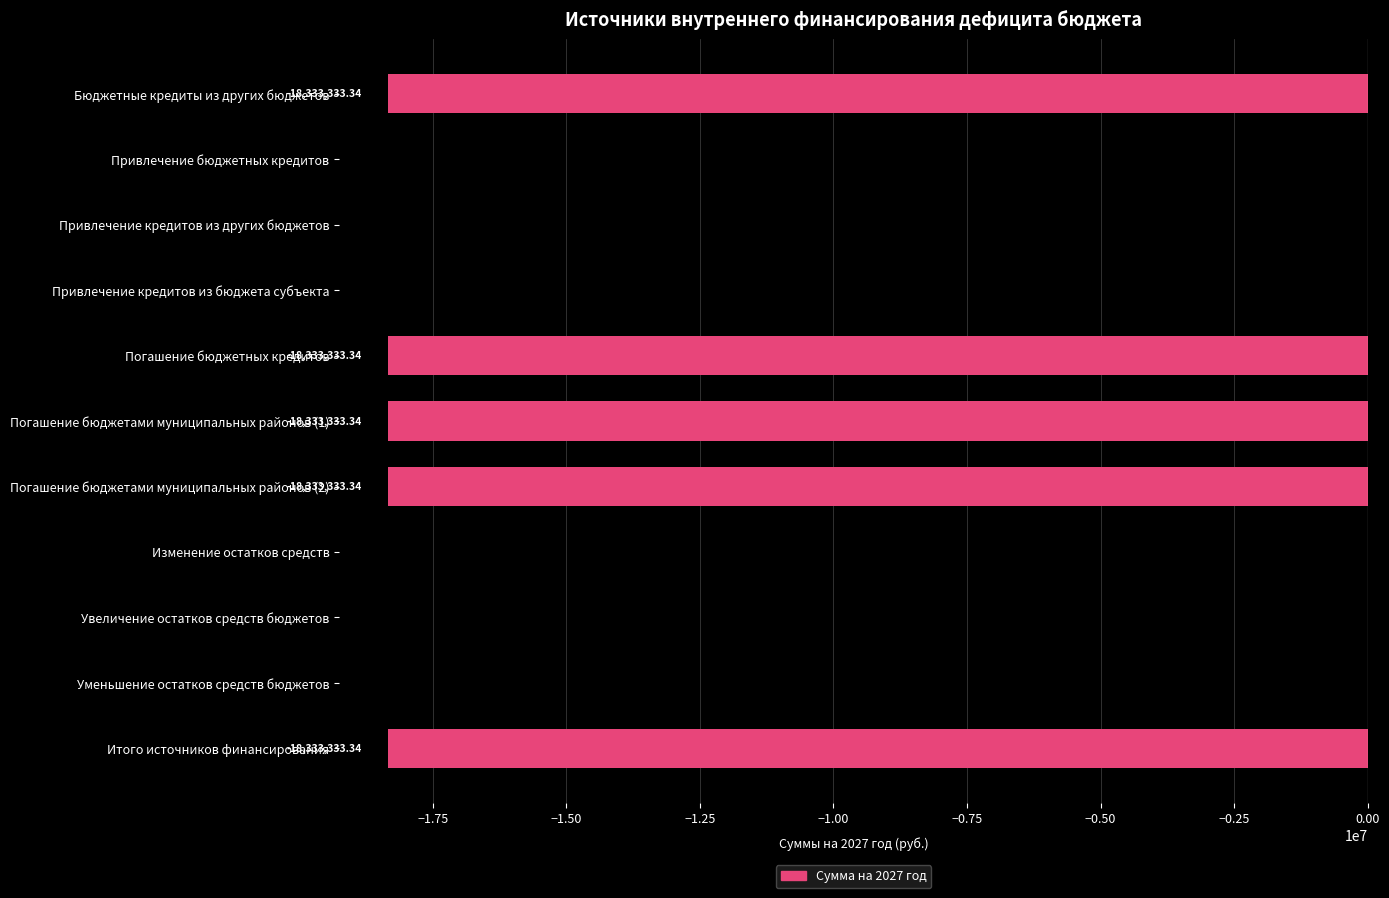

Which has a higher value, Уменьшение остатков средств бюджетов or Итого источников финансирования?

Уменьшение остатков средств бюджетов